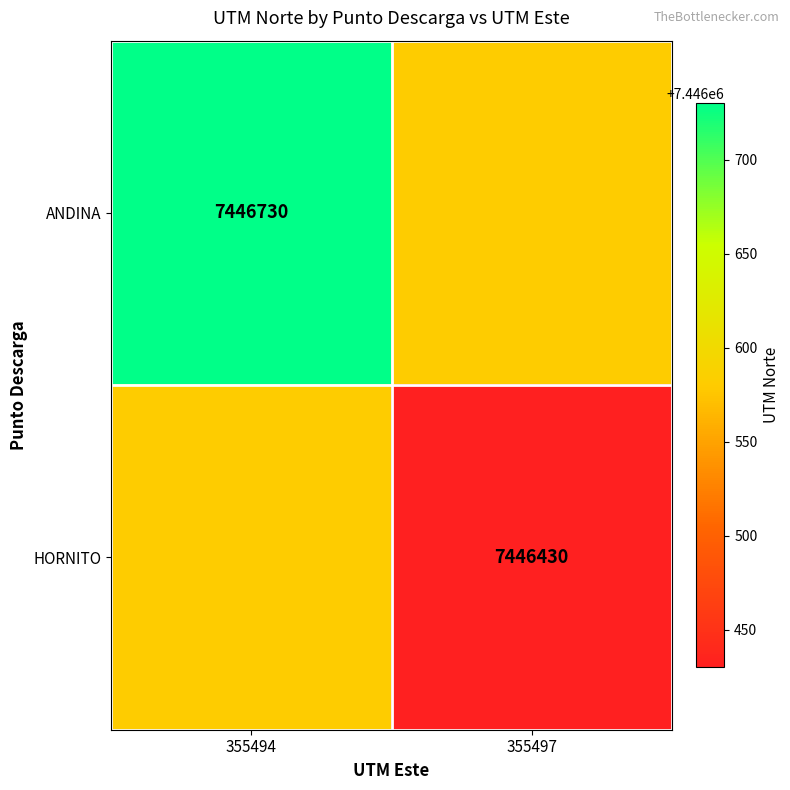

True or false: HORNITO has a value of 3486044 at 355497.

False